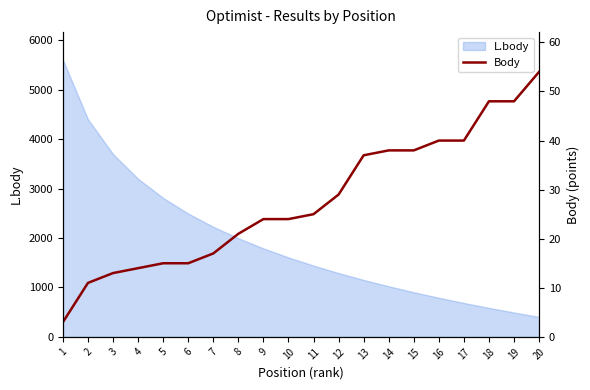

What is the value of the 11th point from the left?

25